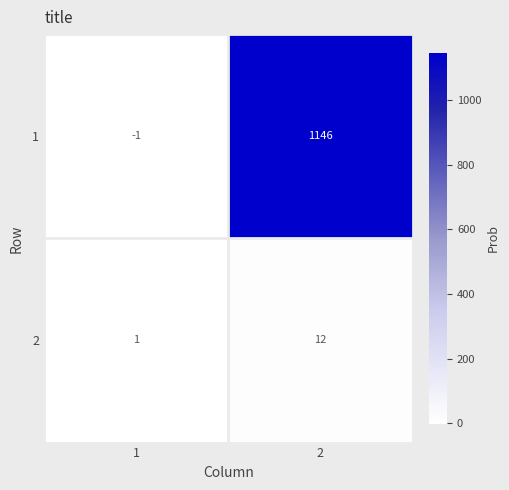

At how many categories does at least one series exceed 1032?

1